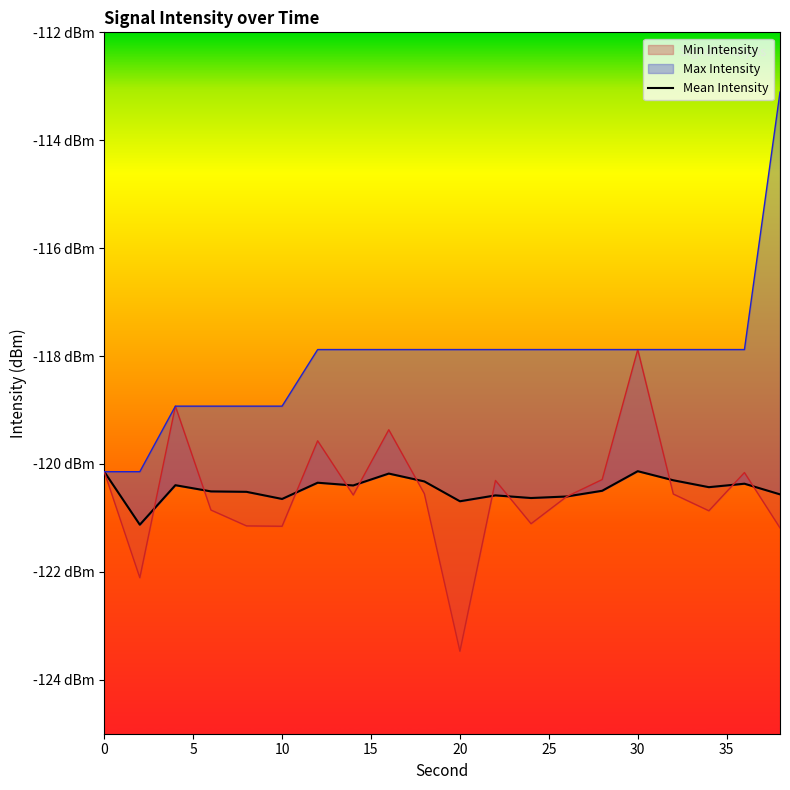

What is the difference between the values at 35 and 0?

0.3